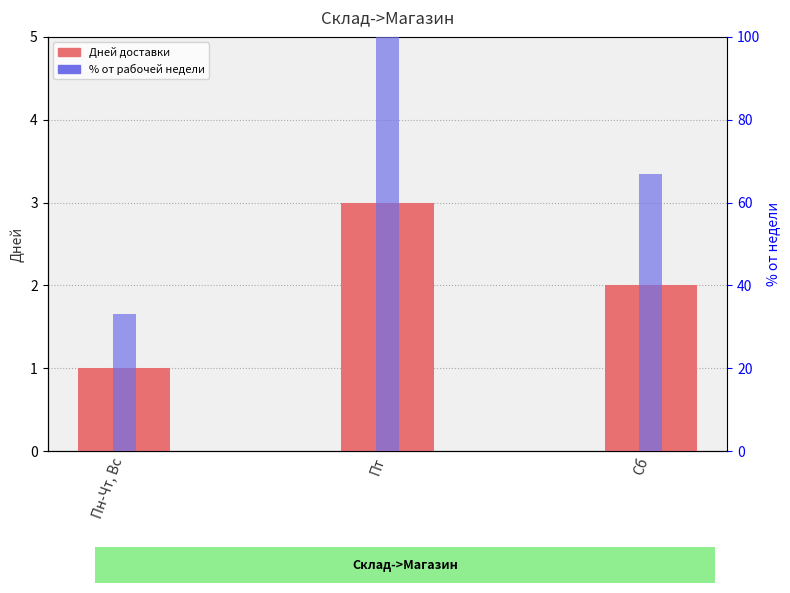

At Сб, list the series in order from largest to smallest.

% от недели, Дней